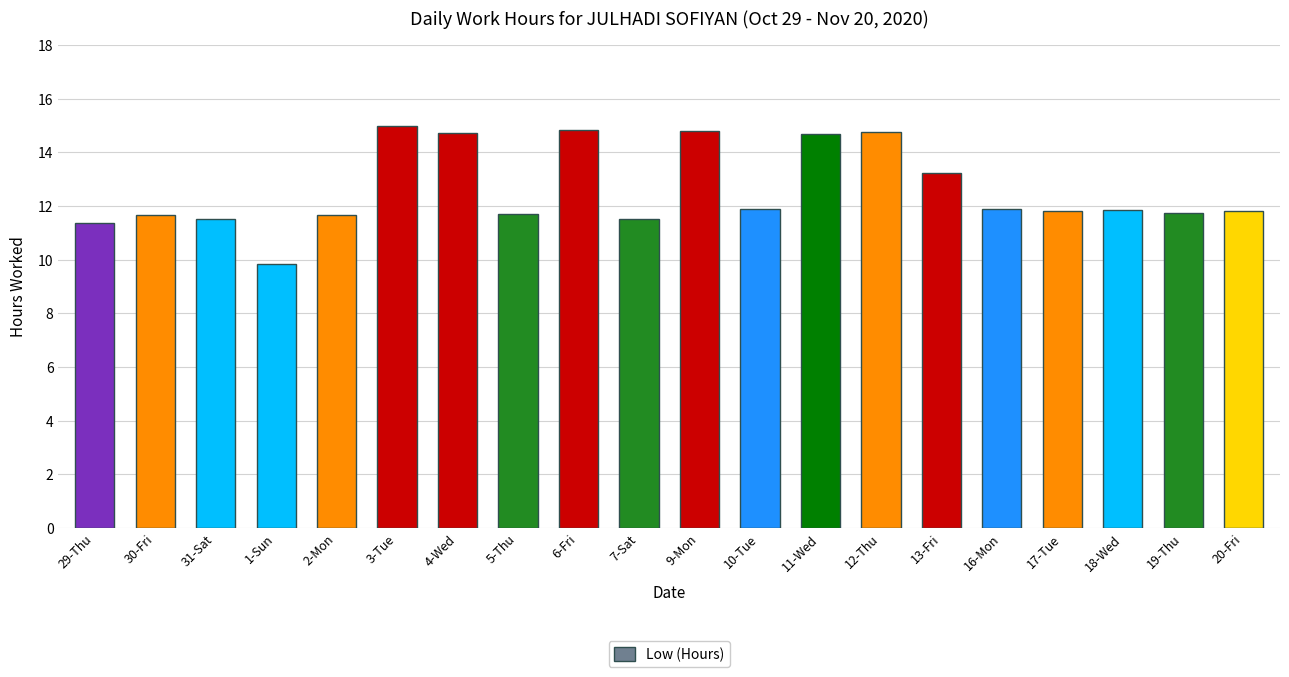

What is the greatest value displayed?

15.0